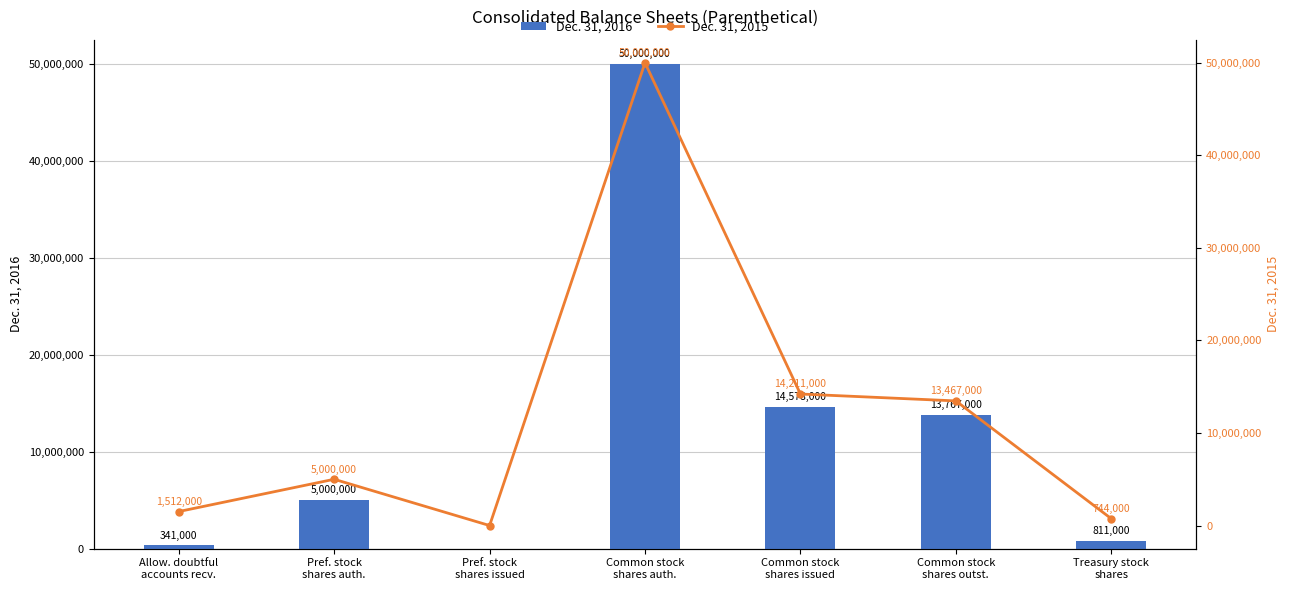

What is the value of the Dec. 31, 2015 bar at the 5th from the left?

14211000